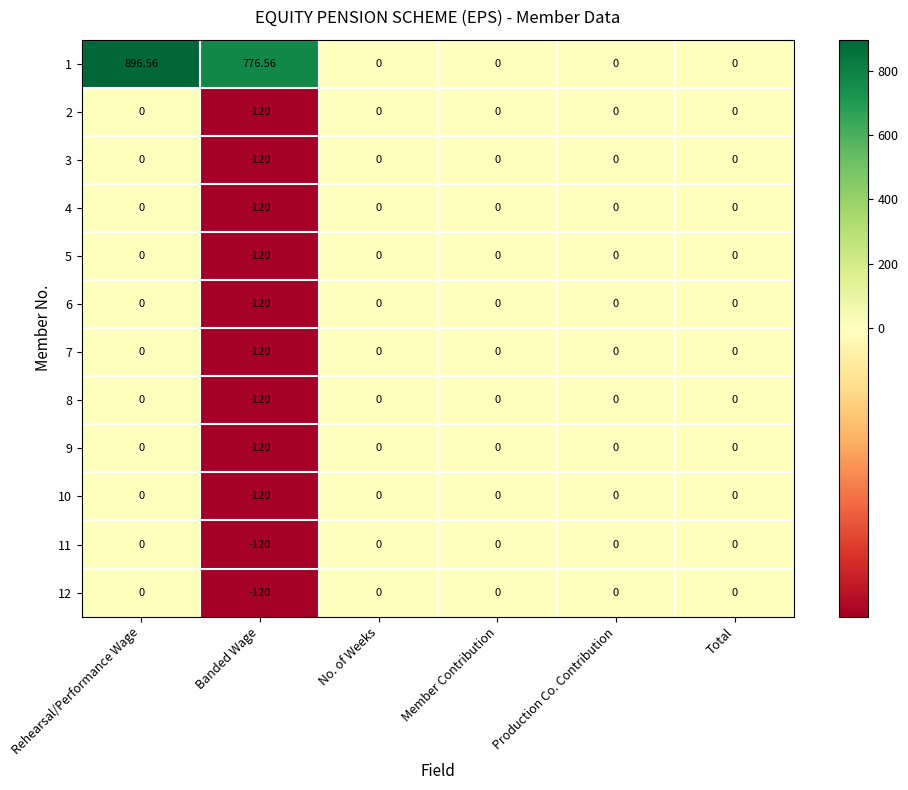

At which category is the sum across all series the highest?

Rehearsal/Performance Wage